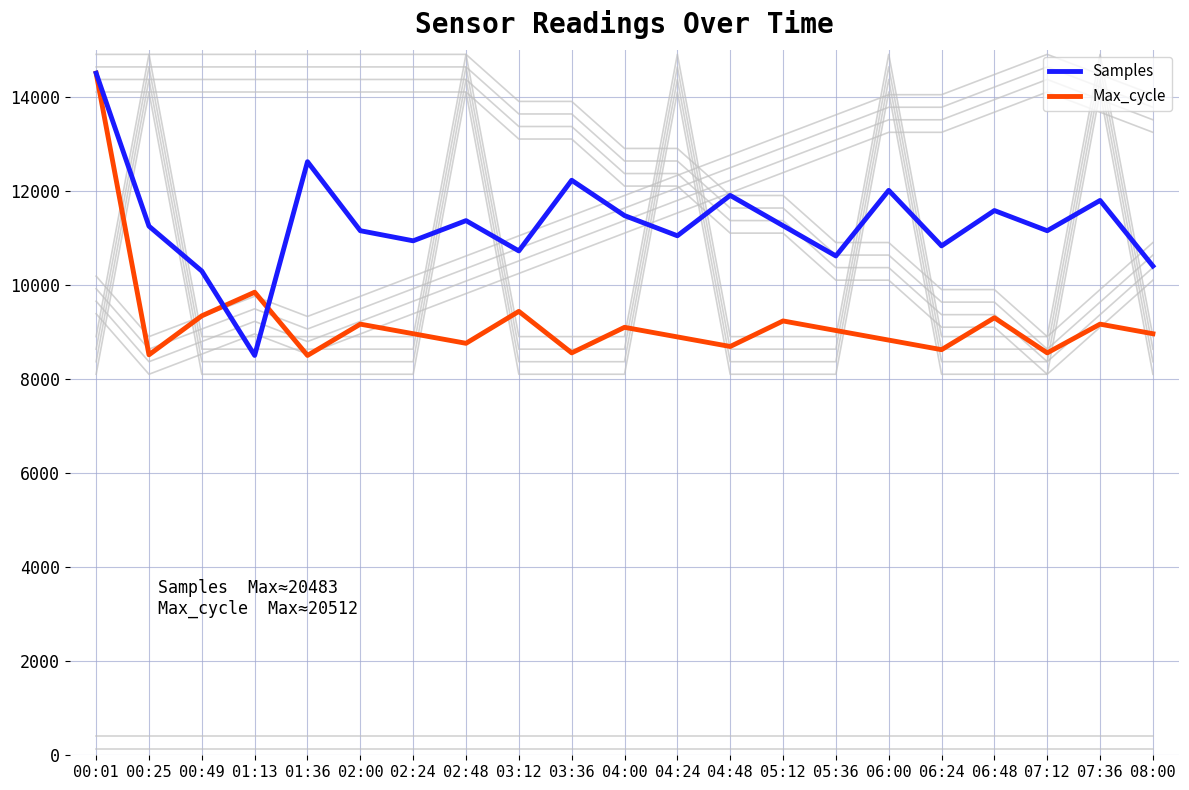

The Temp series shows 19857.4 at 04:48. True or false?

False